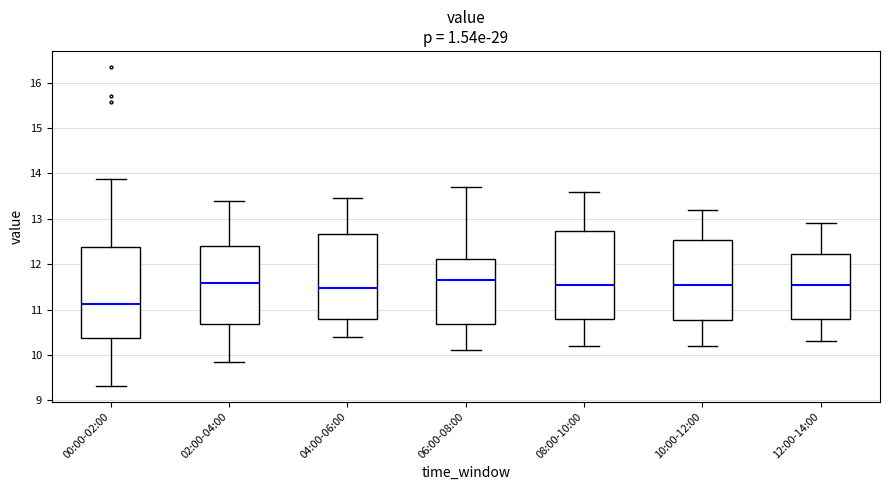

Which box has the lowest median line?

00:00-02:00